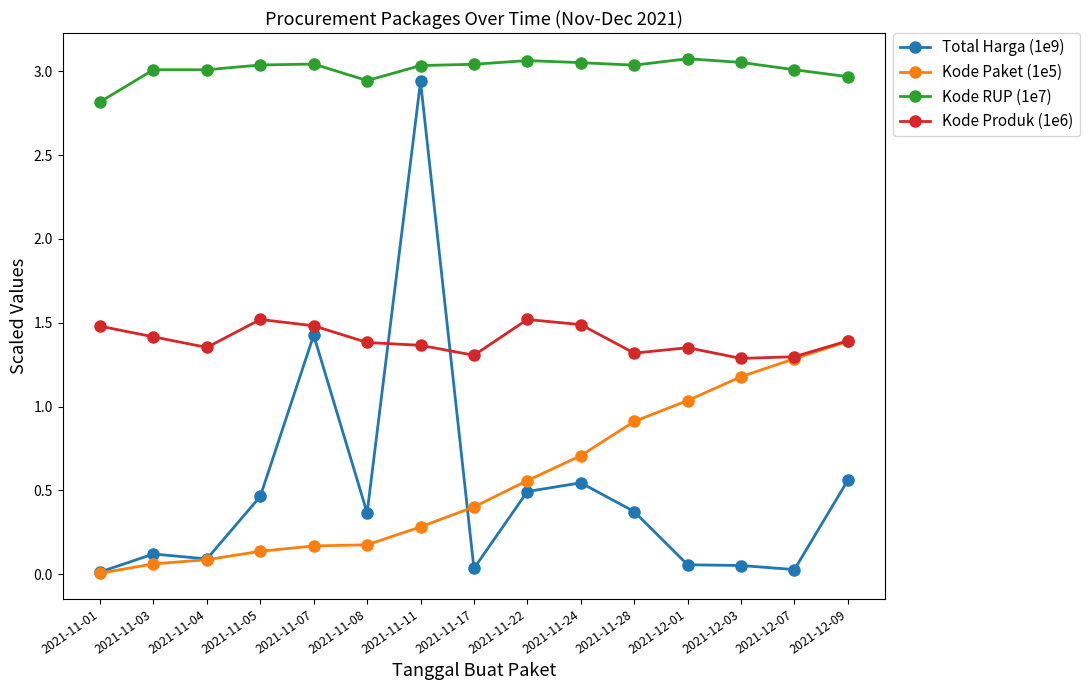

What is the label of the 3rd point from the left?

2021-11-04